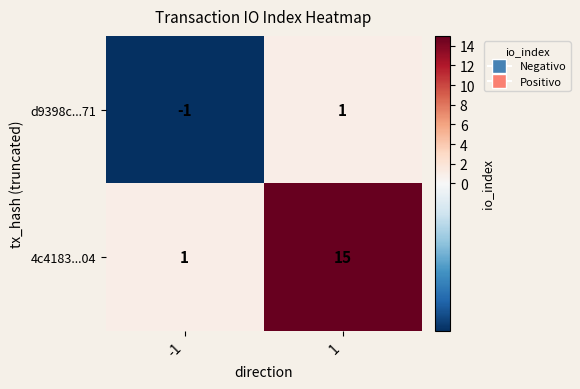

What is the average value of the 4c4183...04 series?

8